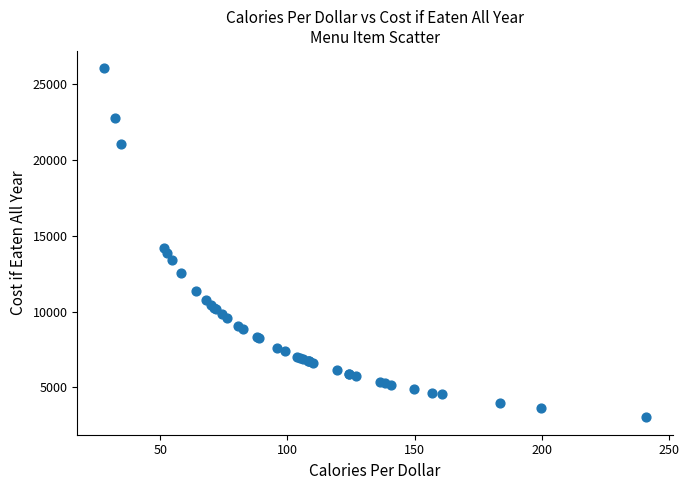

What Y value in the scatter plot is closest to 14525?

14174.2